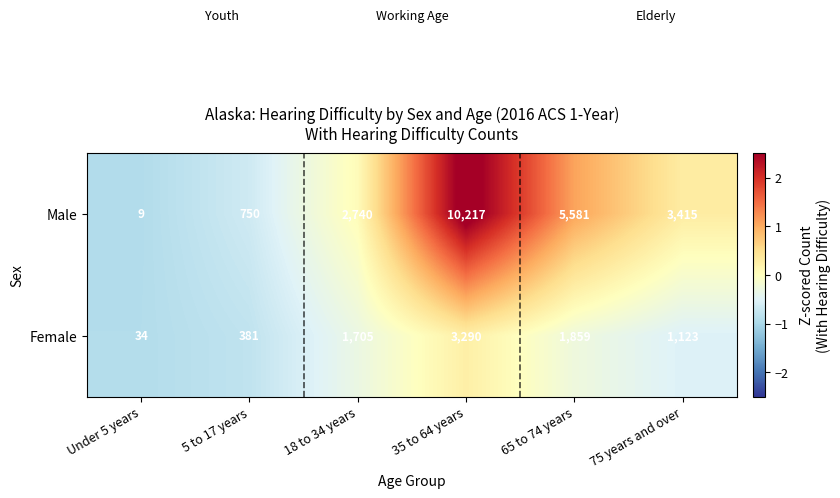

Where is Male nearest to the value 5113?

65 to 74 years